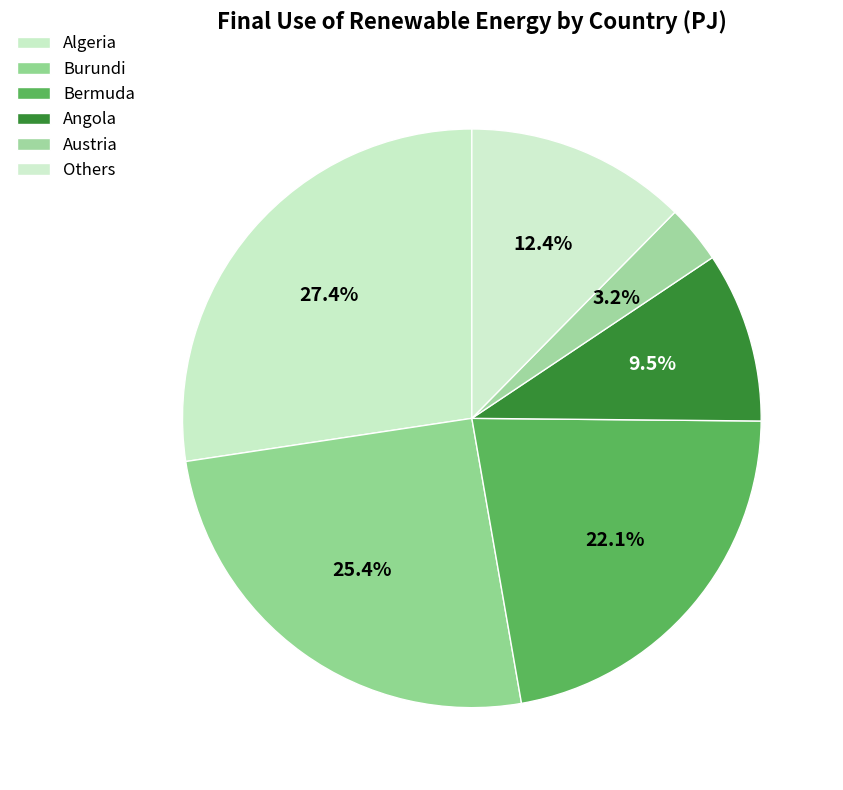

Count the number of slices in the pie.

6